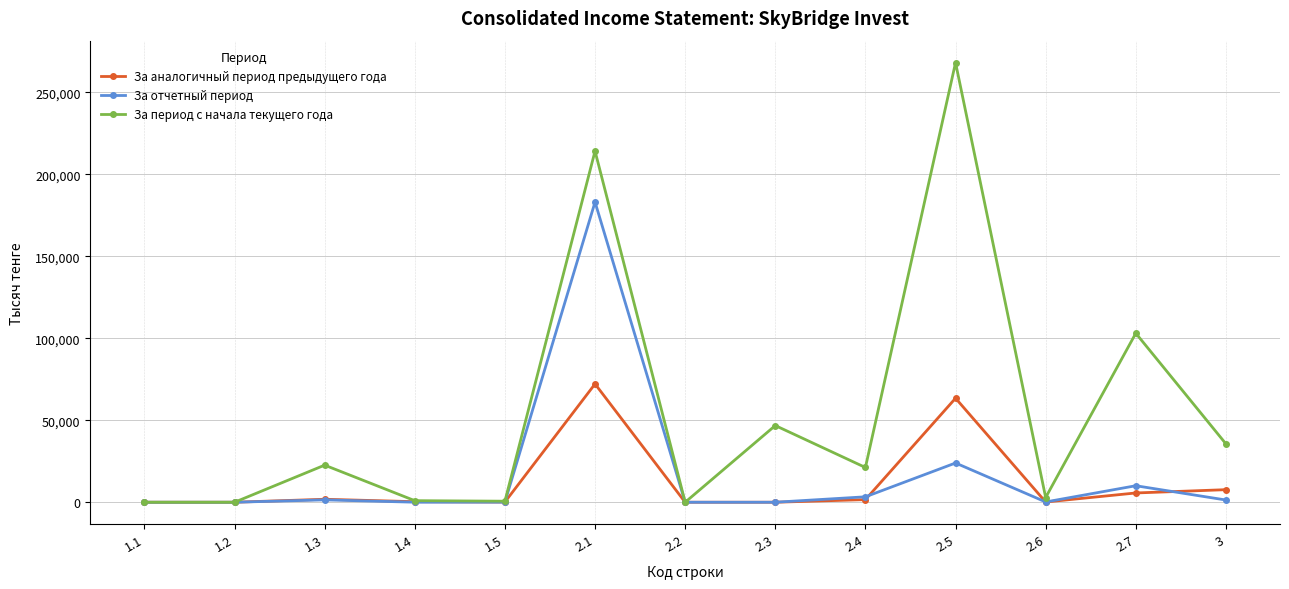

What is the value of the За отчетный период point at the 5th from the left?

57